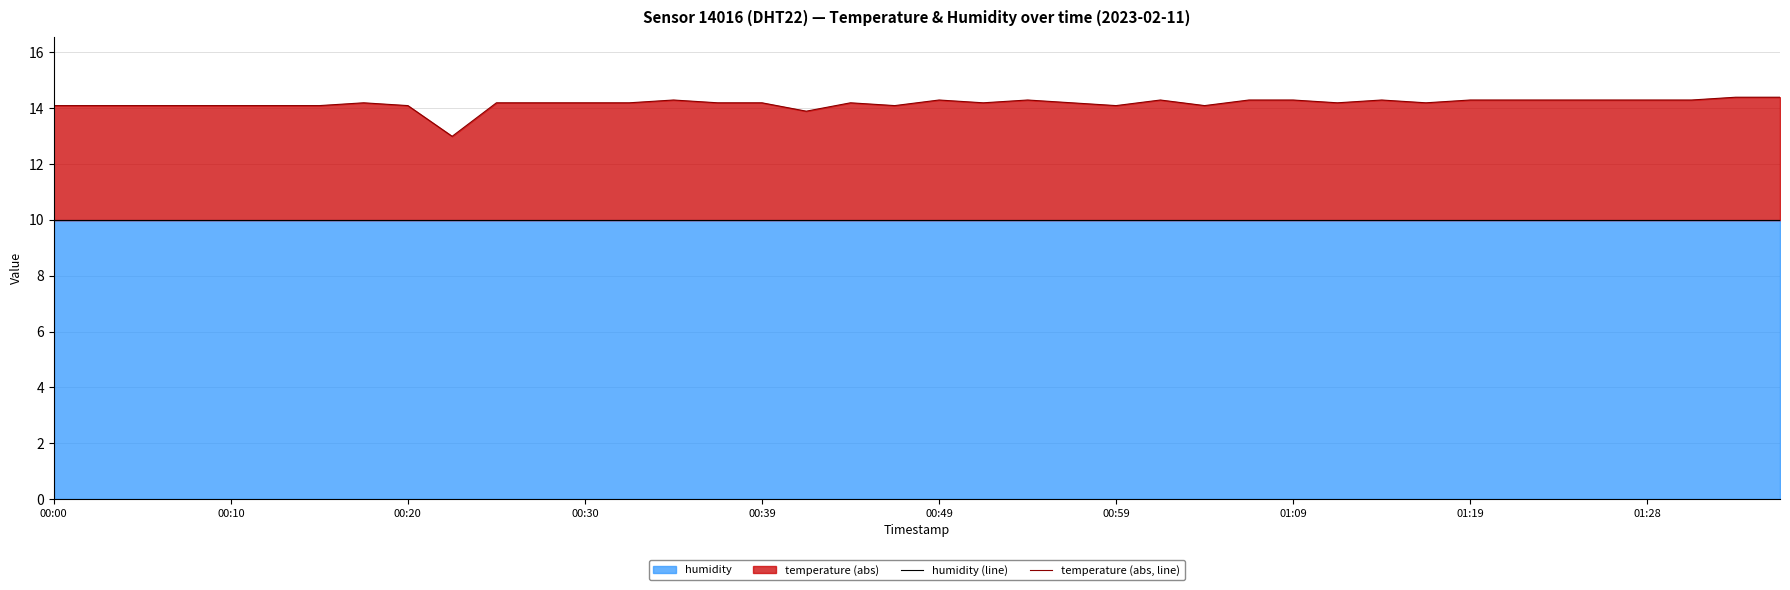

True or false: humidity (line) has a value of 4.3 at 30.

False